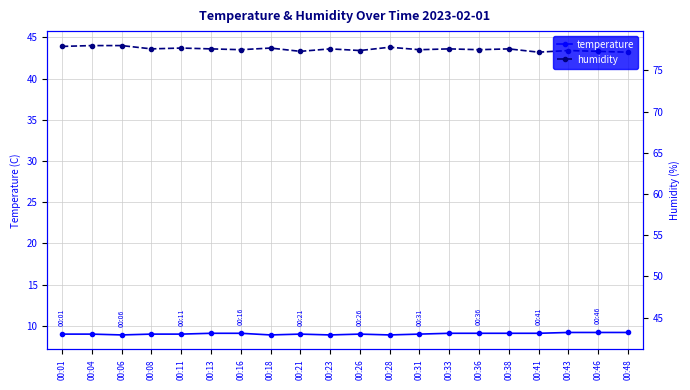

At which category does humidity reach its first local peak?

00:11